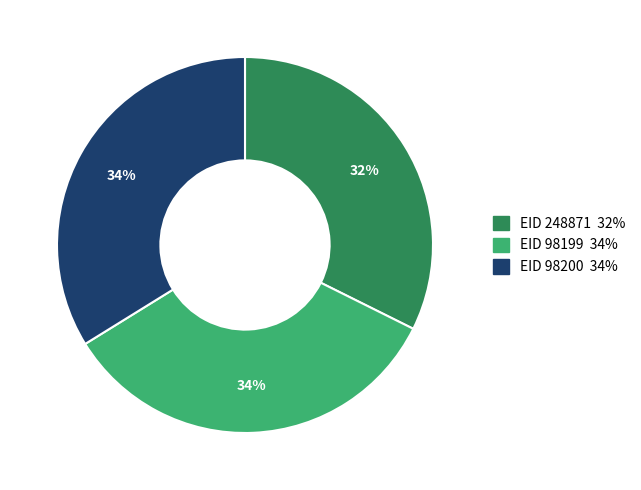

How many segments does this pie chart have?

3